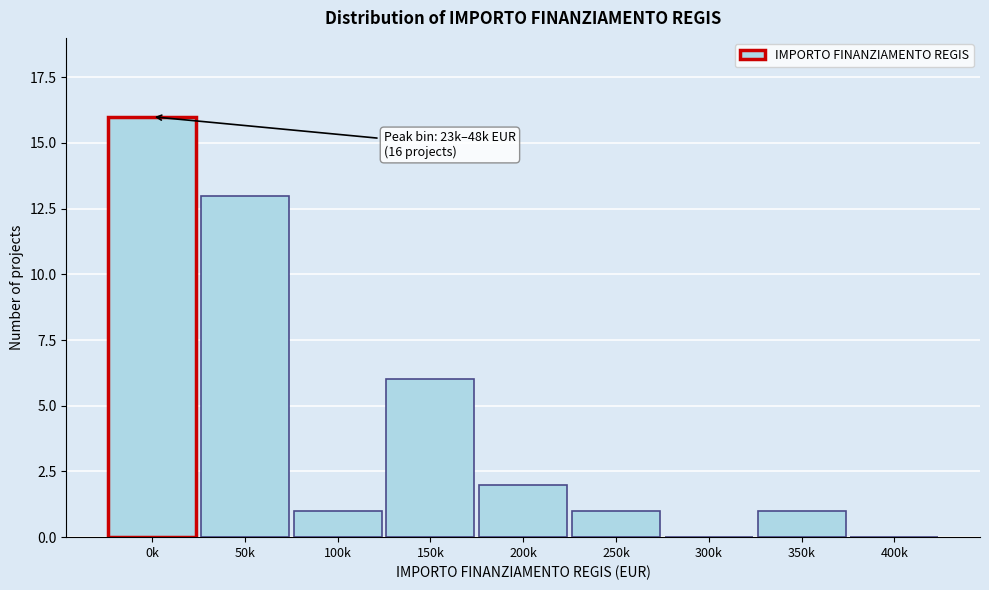

Reading left to right, list all the values displayed in this chart.

0k=16	50k=13	100k=1	150k=6	200k=2	250k=1	300k=0	350k=1	400k=0